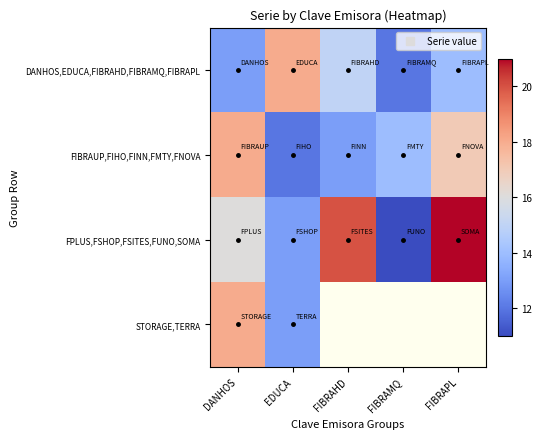

What is the sum of all FPLUS,FSHOP,FSITES,FUNO,SOMA values?

81.0